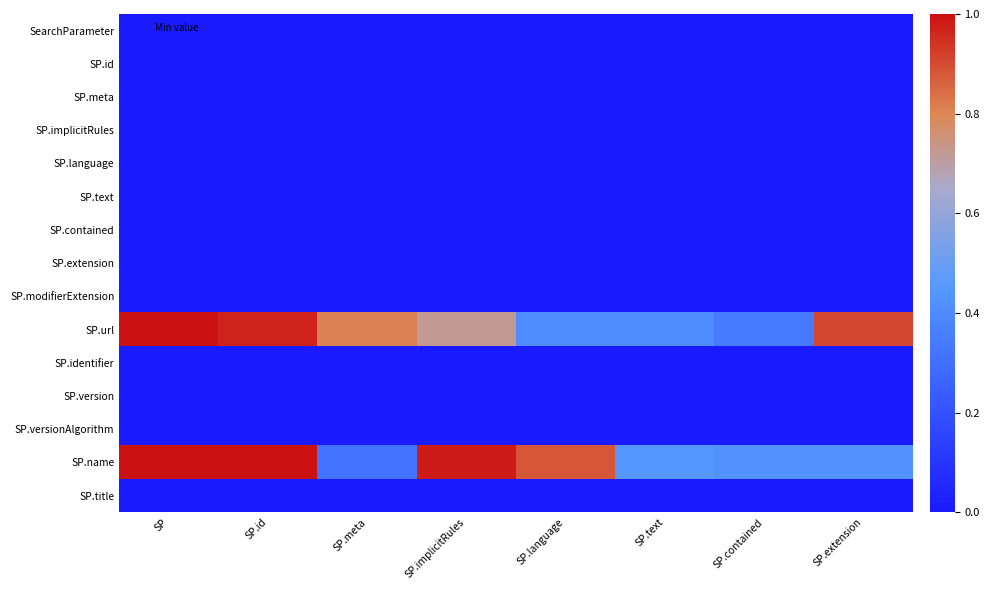

What is the maximum value shown in the chart?

1.0